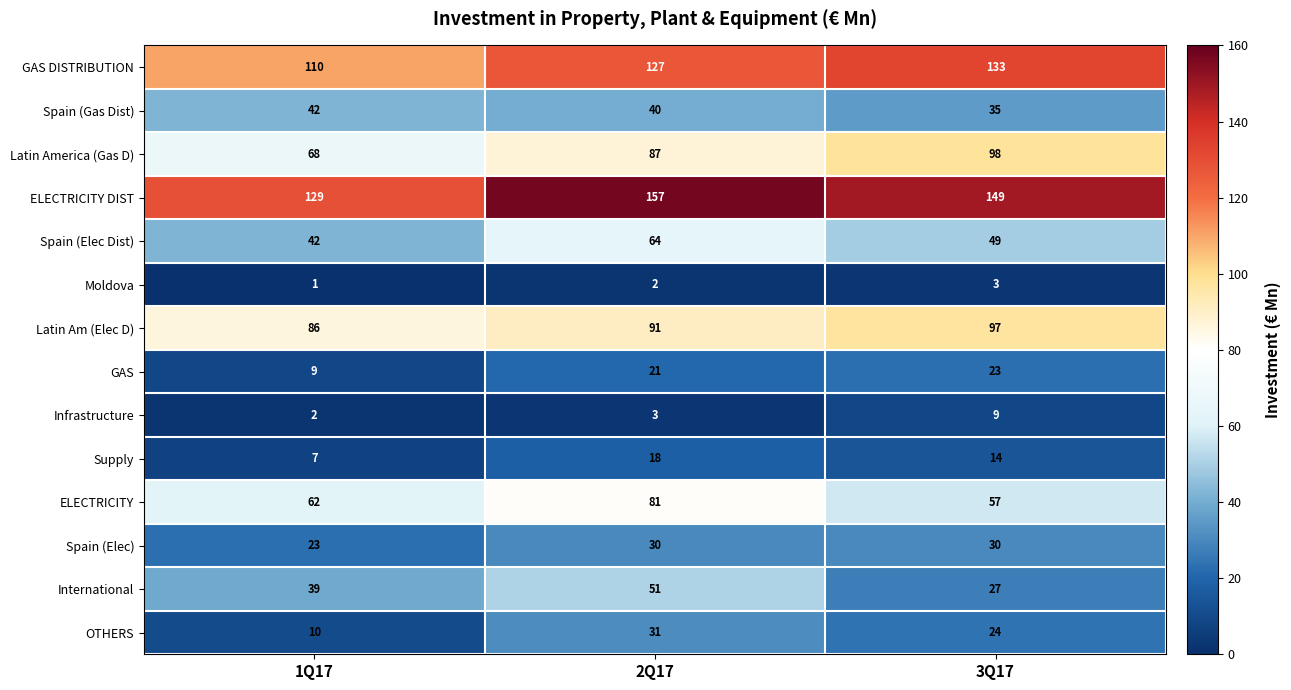

At which category is the sum across all series the highest?

2Q17